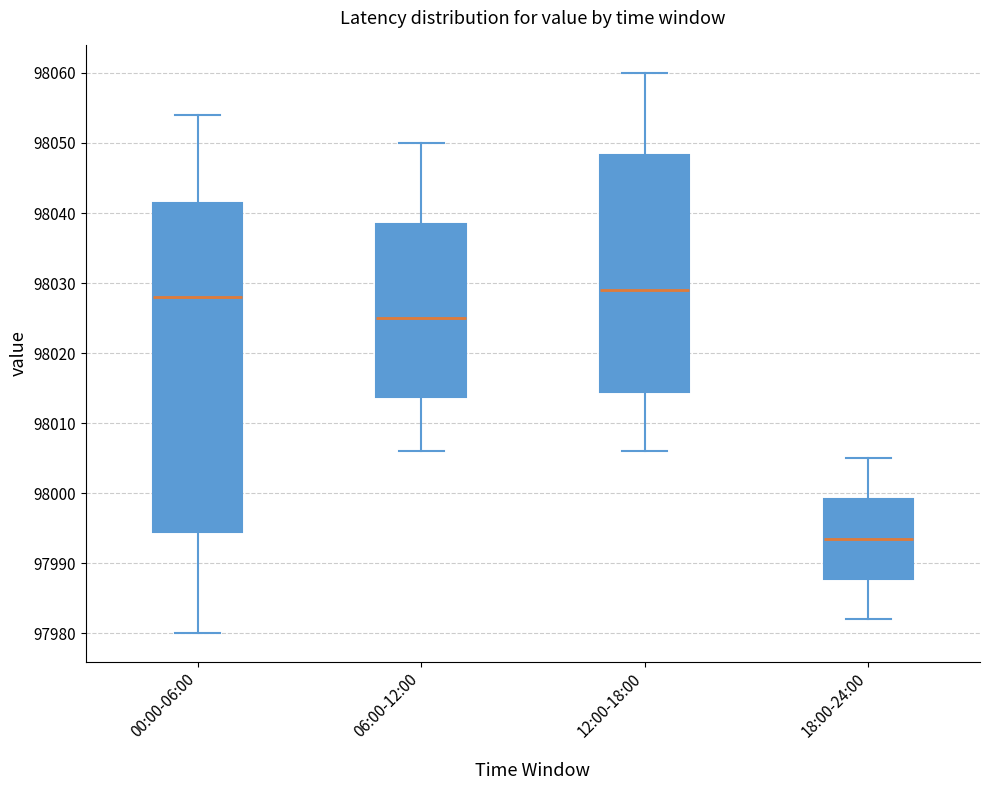

Which box is the tallest, from its lower edge to its upper edge?

00:00-06:00